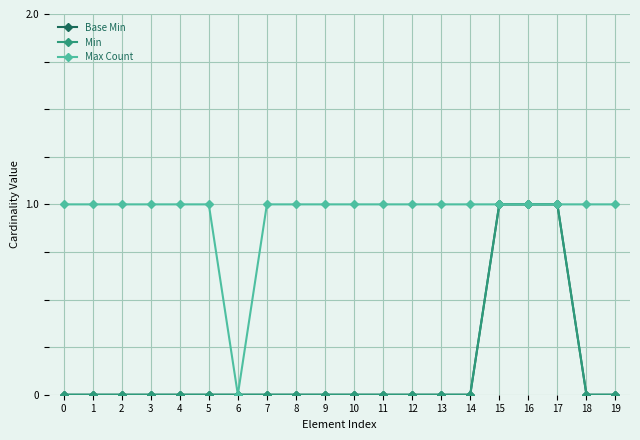

What is the average value of the Max Count series?

1